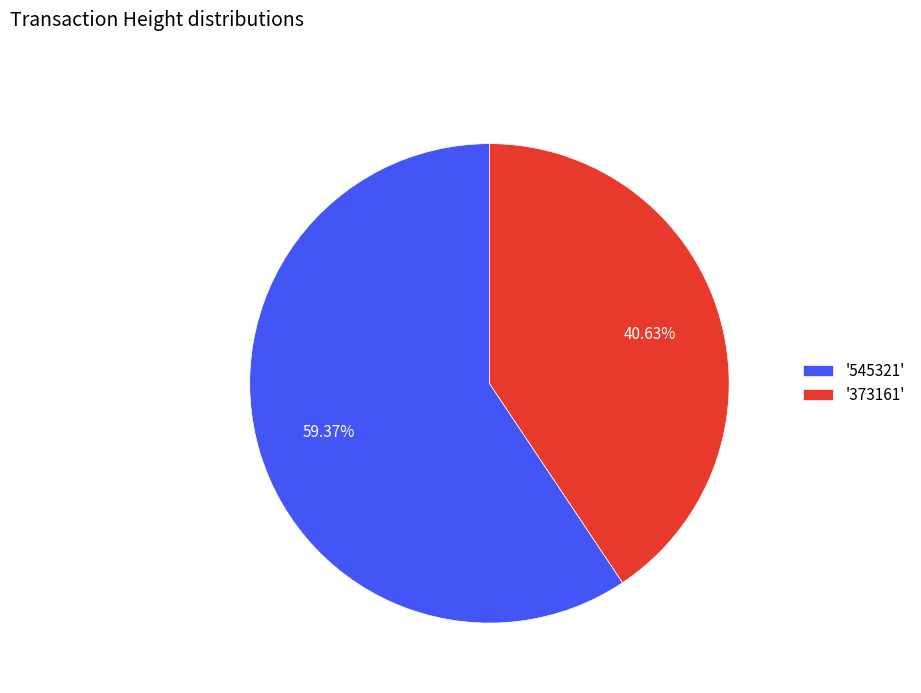

What is the ratio of the value at '545321' to the value at '373161'?

1.5